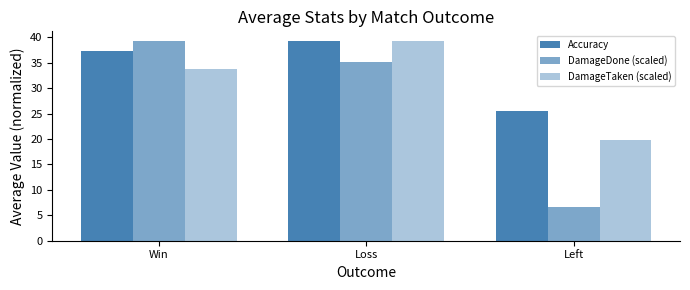

At Win, list the series in order from largest to smallest.

DamageDone (scaled), Accuracy, DamageTaken (scaled)